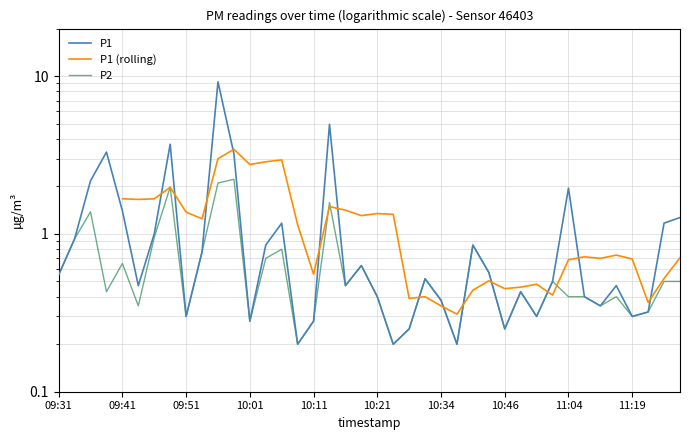

Between 09:59 and 10:03, which series saw the biggest shift?

P1